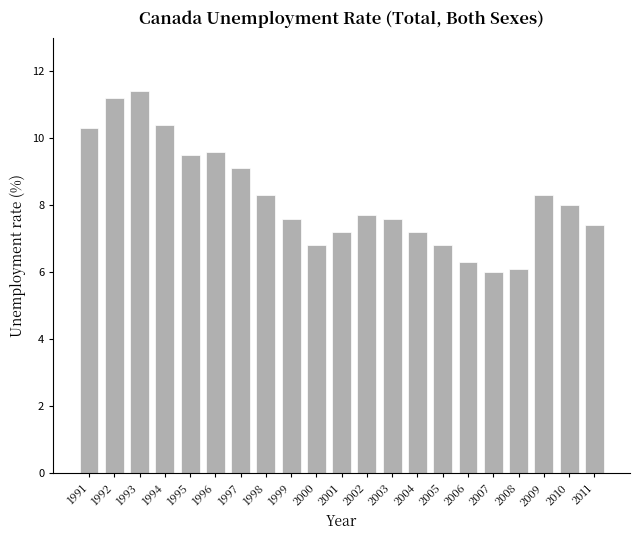

What is the sum of all values?

172.8